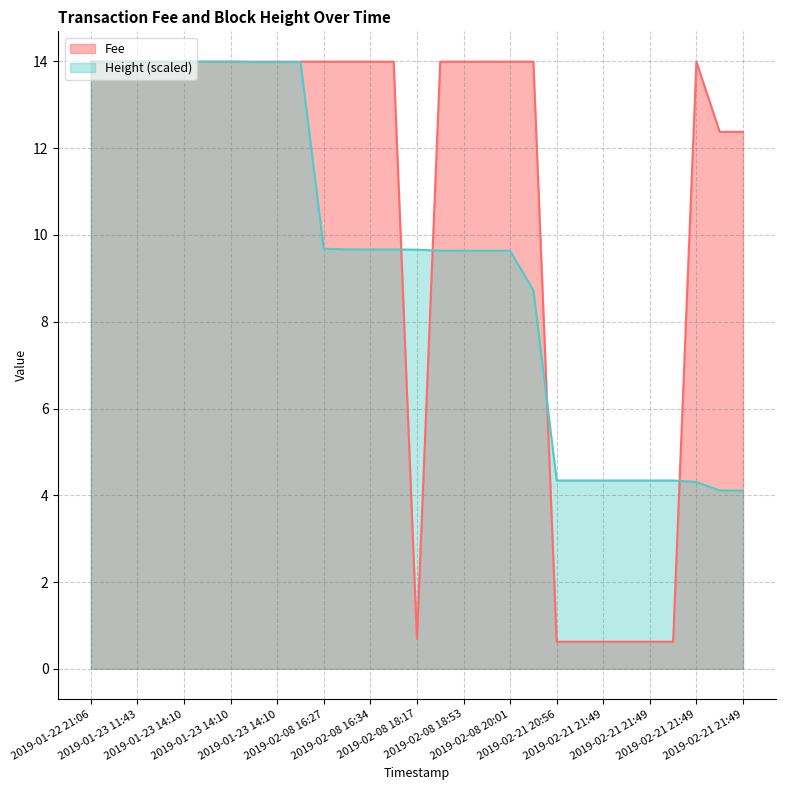

Between which two adjacent categories do Fee and Height first intersect?

2019-02-08 16:40 and 2019-02-08 18:17